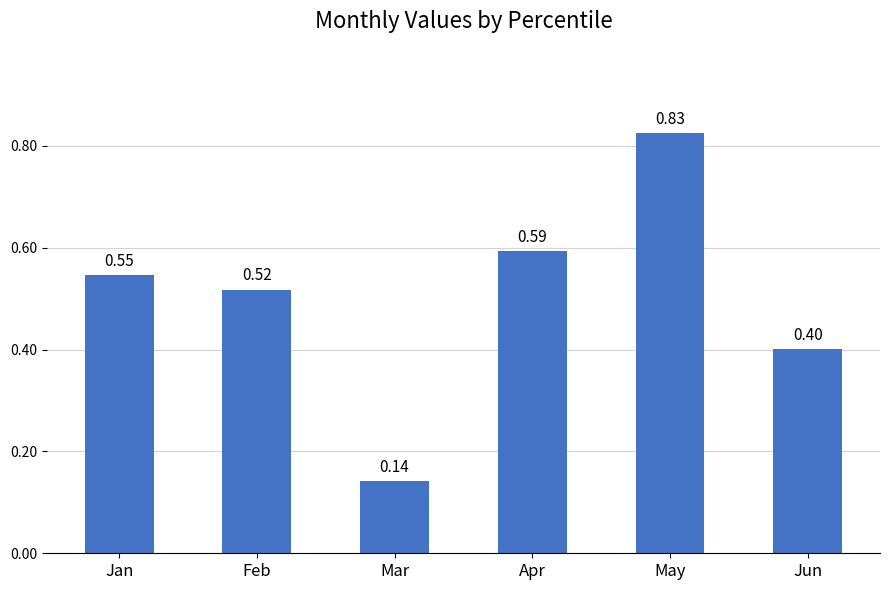

Are the bars horizontal?

No